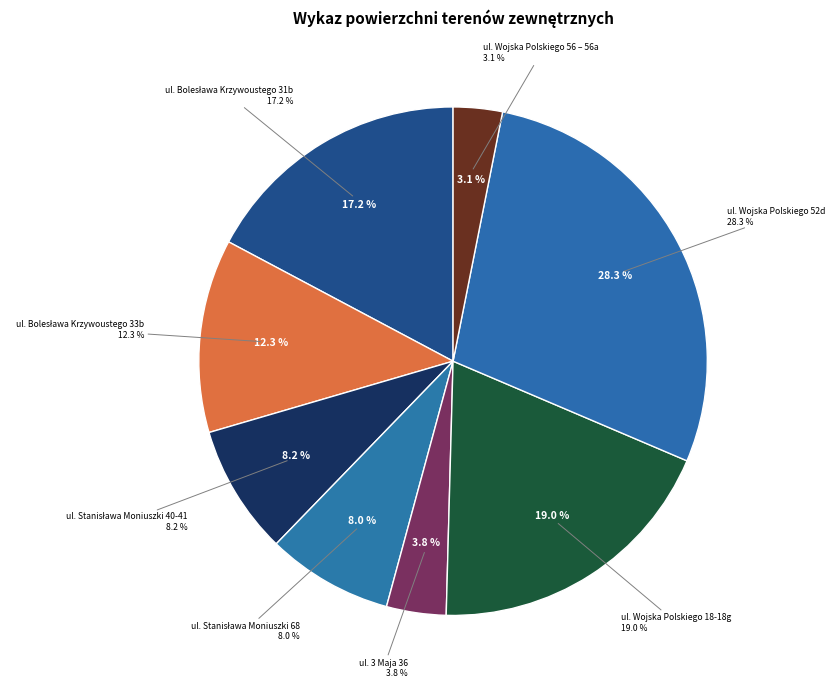

How many segments does this pie chart have?

8